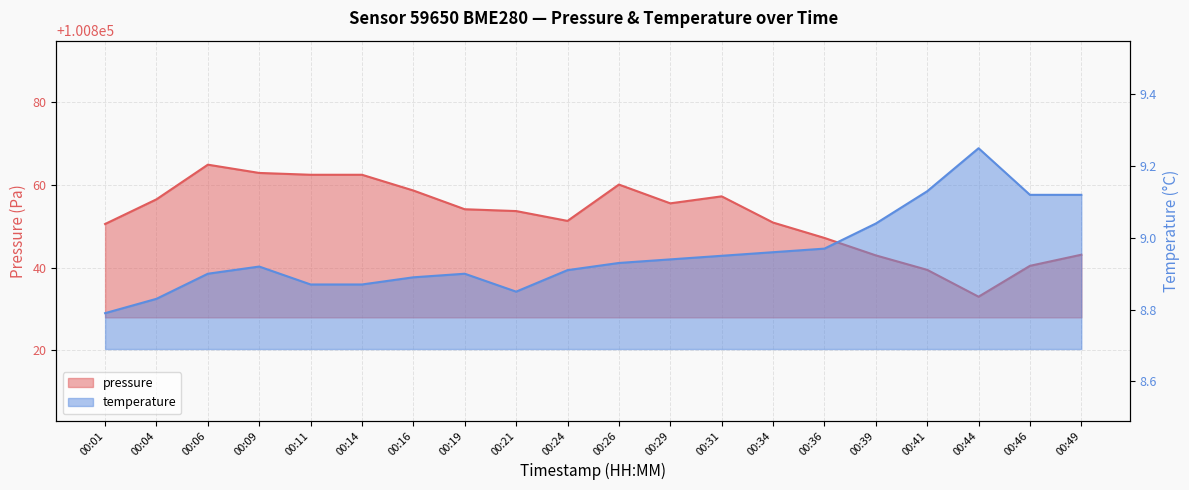

Rank the series by their average value, from lowest to highest.

temperature, pressure